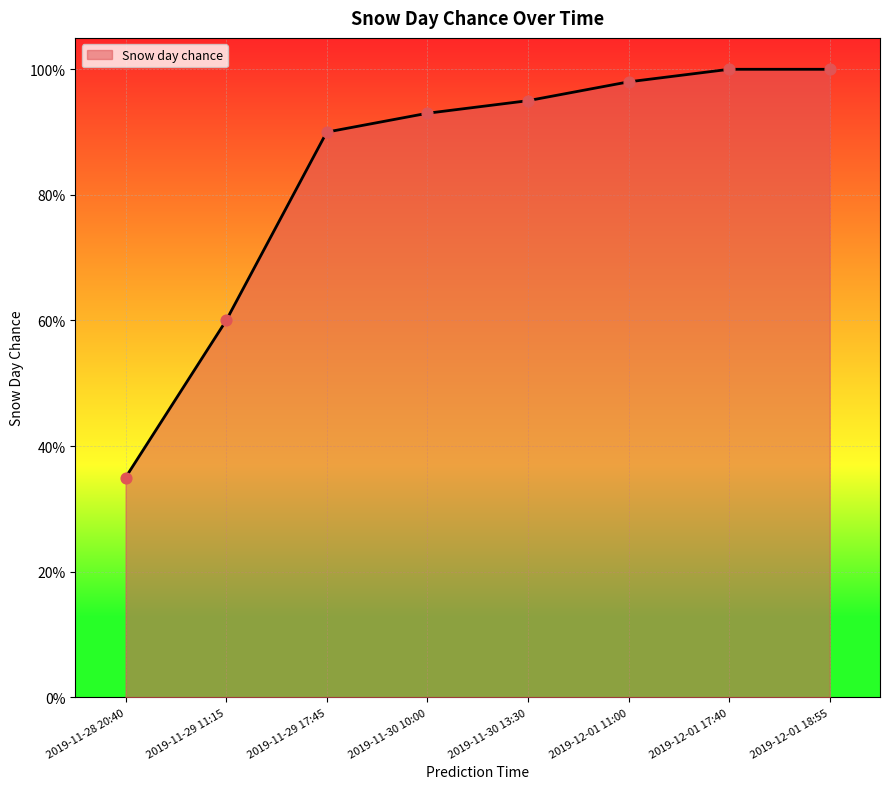

Is this an area chart (filled region under the line)?

Yes